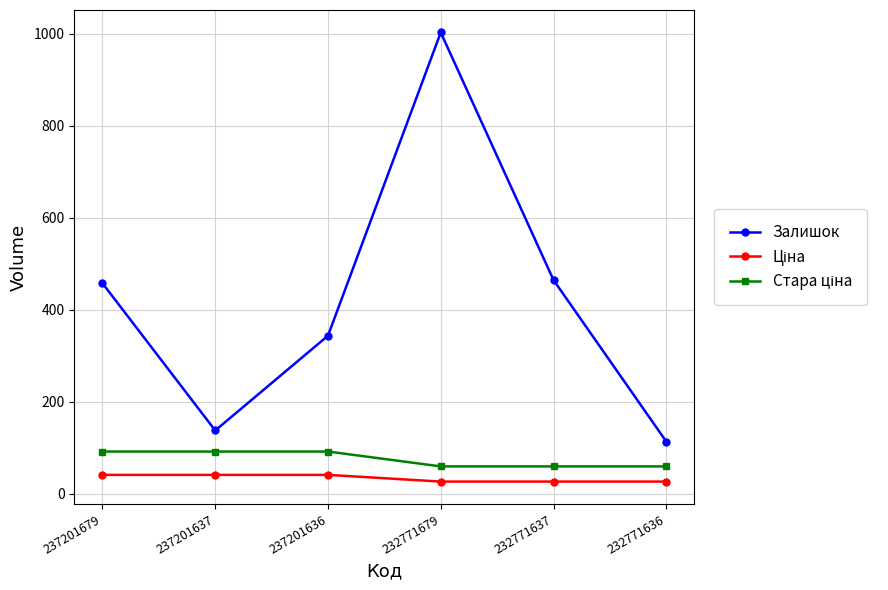

What is the difference between the highest and lowest values at 237201679?

416.5